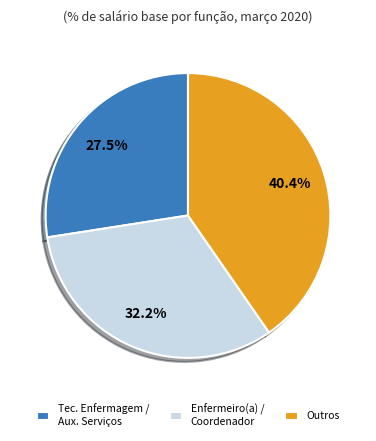

Approximately how many times larger is the value at Outros compared to Tec. Enfermagem / Aux. Serviços?

1.5